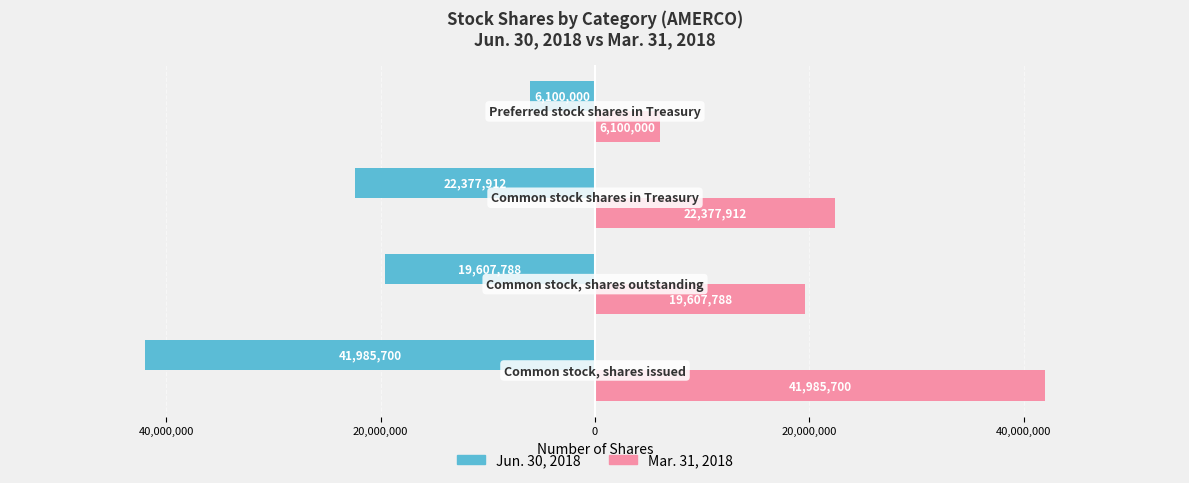

What are all the series names shown in the legend?

Jun. 30, 2018, Mar. 31, 2018